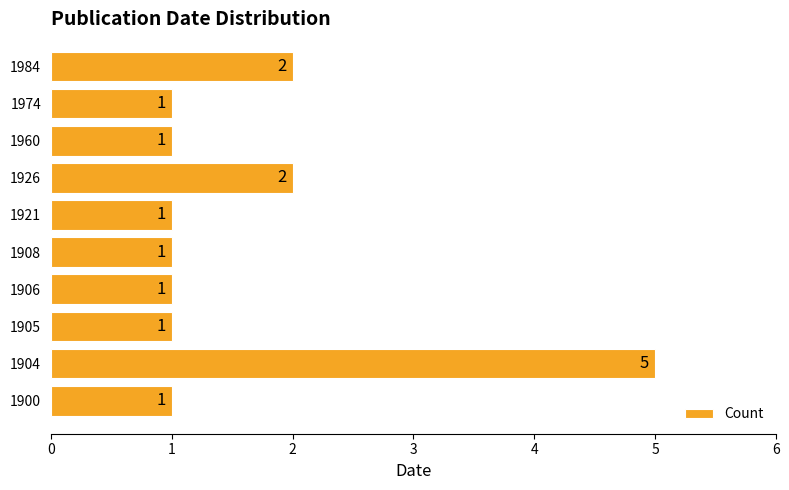

The chart shows a value of 0 at 1905. True or false?

False